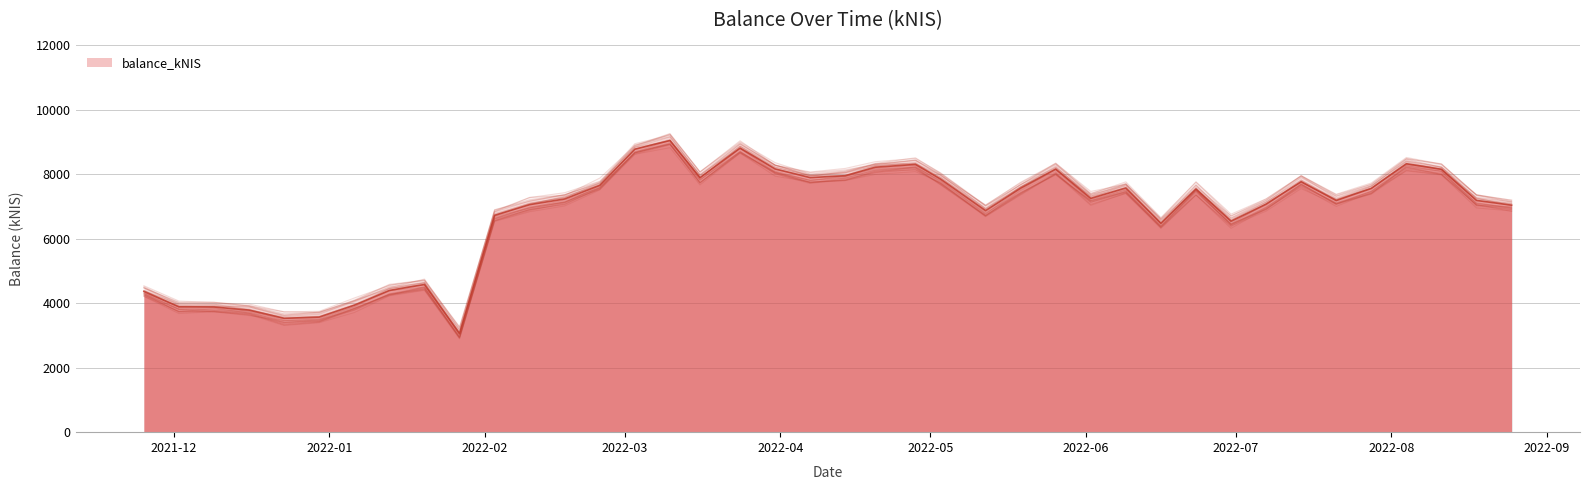

Reading left to right, transcribe all the data shown in this chart.

2021-11-25=4366.3	2021-12-02=3889.0	2021-12-09=3883.6	2021-12-16=3788.0	2021-12-23=3533.1	2021-12-30=3570.8	2022-01-06=3938.8	2022-01-13=4398.4	2022-01-20=4581.6	2022-01-27=3056.5	2022-02-03=6728.9	2022-02-10=7059.4	2022-02-17=7236.4	2022-02-24=7658.1	2022-03-03=8780.7	2022-03-10=9049.7	2022-03-16=7896.9	2022-03-24=8813.7	2022-03-31=8168.3	2022-04-07=7897.8	2022-04-14=7958.7	2022-04-20=8221.5	2022-04-28=8308.1	2022-05-03=7857.1	2022-05-12=6874.4	2022-05-19=7569.8	2022-05-26=8162.5	2022-06-02=7252.9	2022-06-09=7577.4	2022-06-16=6480.0	2022-06-23=7546.3	2022-06-30=6548.8	2022-07-07=7076.6	2022-07-14=7773.7	2022-07-21=7188.3	2022-07-28=7562.8	2022-08-04=8329.6	2022-08-11=8155.3	2022-08-18=7190.4	2022-08-25=7043.2